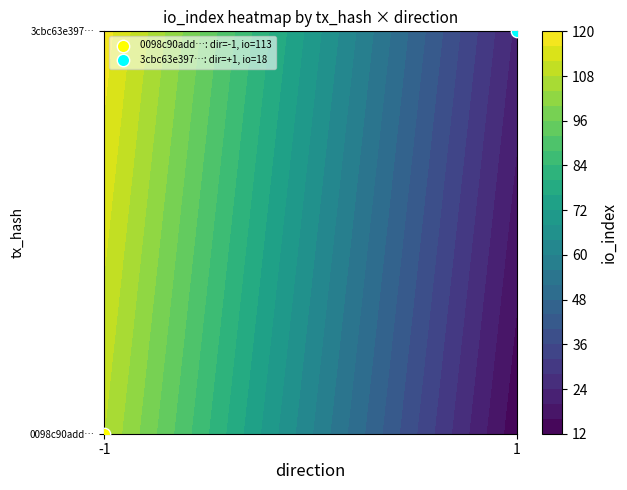

Count the number of categories in the chart.

2